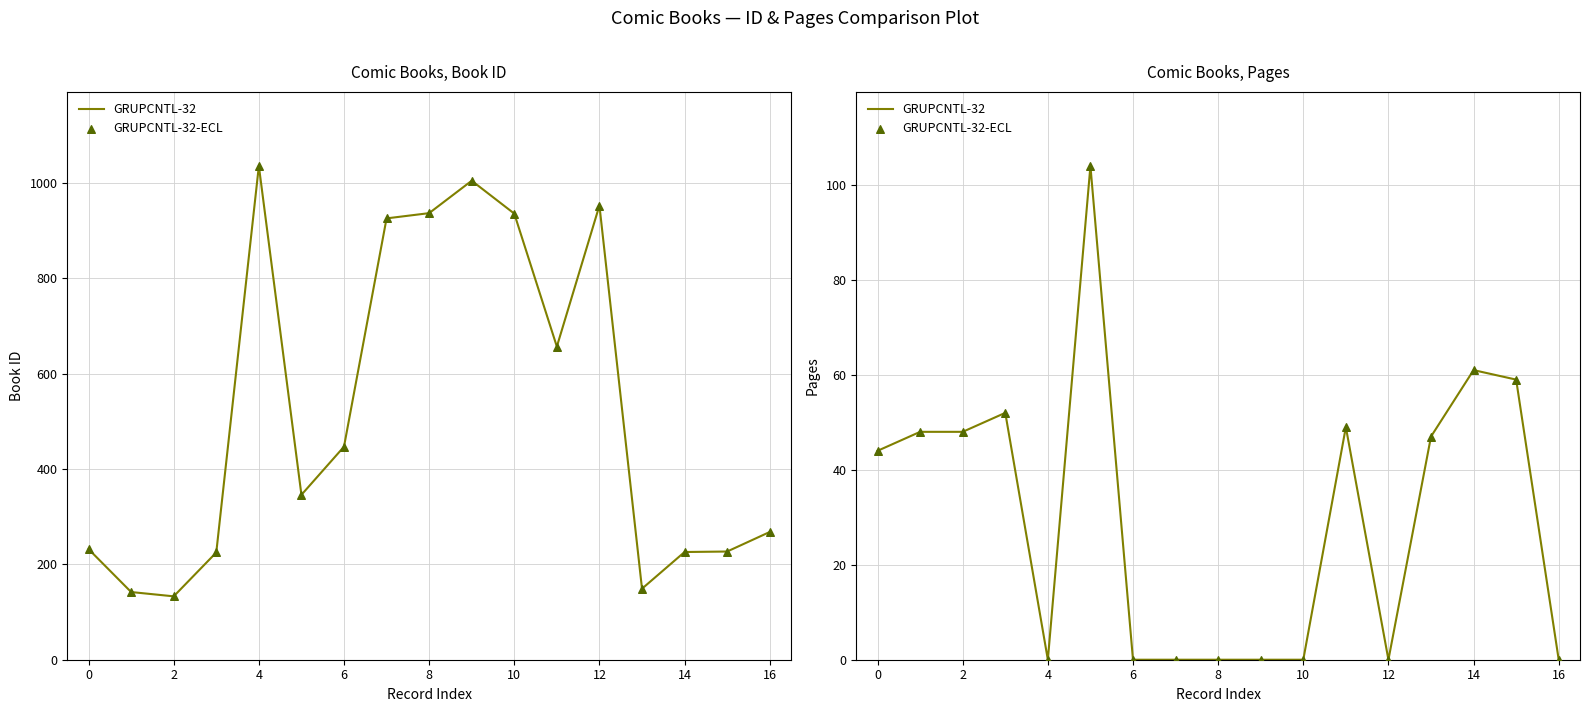

What is the total value across all series at 11?

98